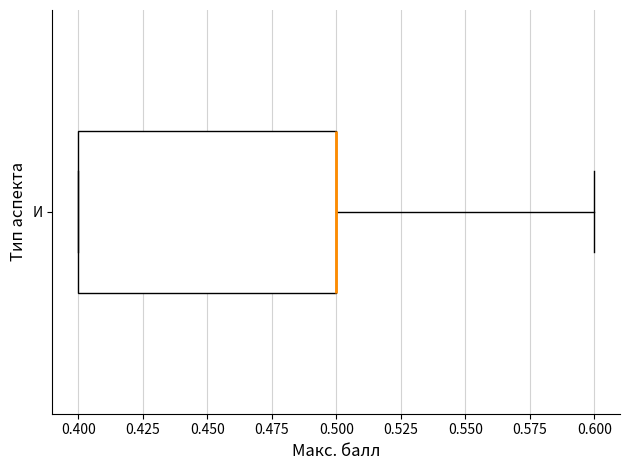

Read this box plot against the x-axis: the position of the median line, the range covered by the box, and the ends of both whiskers. The values are not printed on the chart, so give them approximately, as read against the axis.

median 0.5 (drawn on the box's right edge), box 0.4 to 0.5, whiskers 0.4 to 0.6